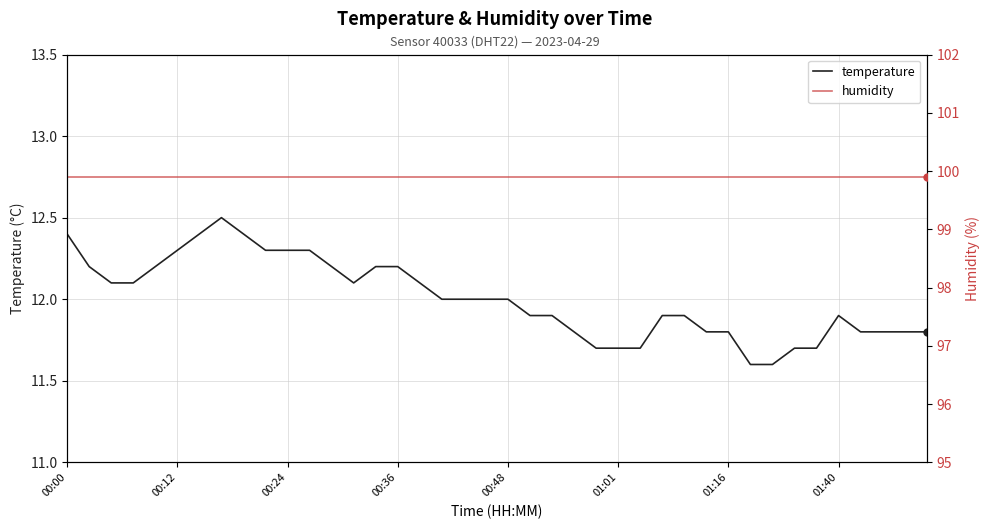

Rank the series by their maximum value, from highest to lowest.

humidity, temperature